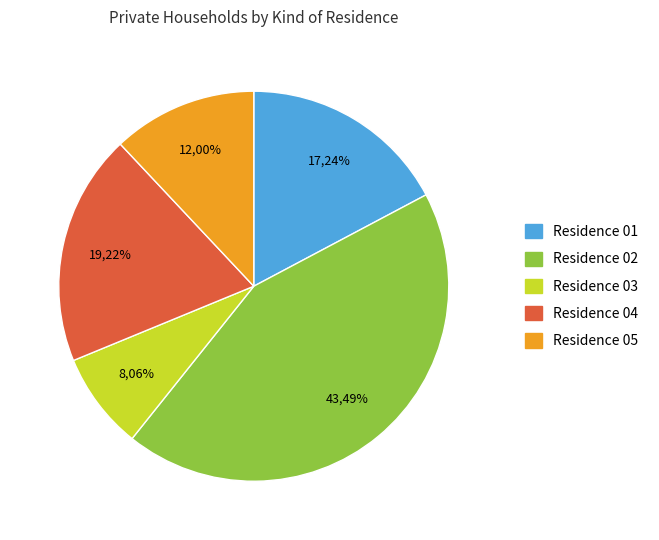

What percentage is NOT represented by 03?

91.9%